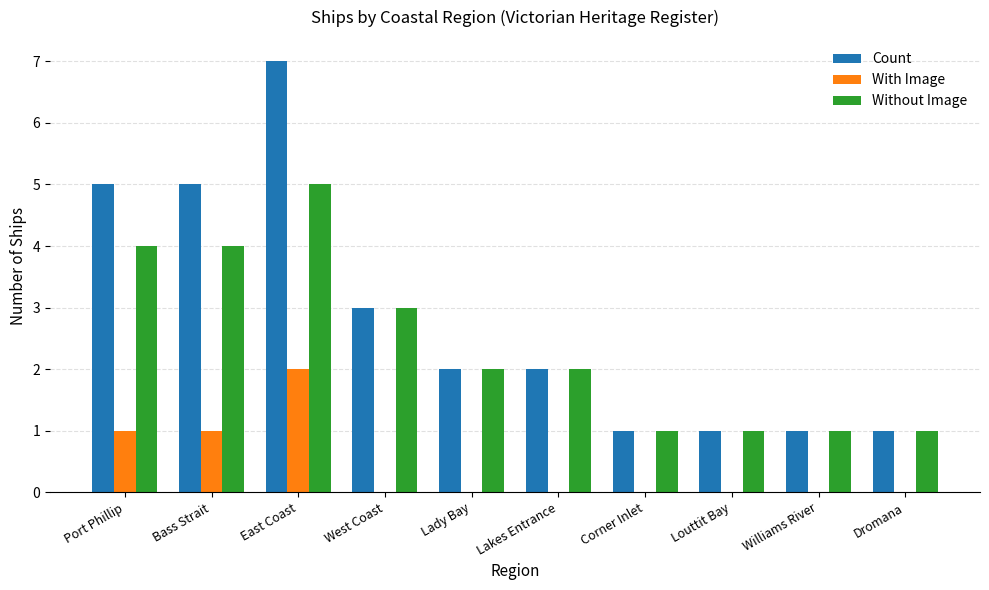

What is the sum of the Without Image values at East Coast and Williams River?

6